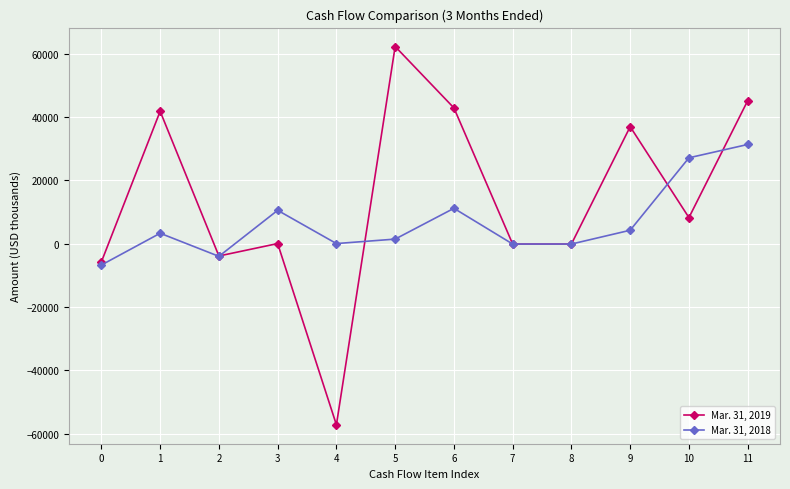

Which category has the lowest value across all series?

4